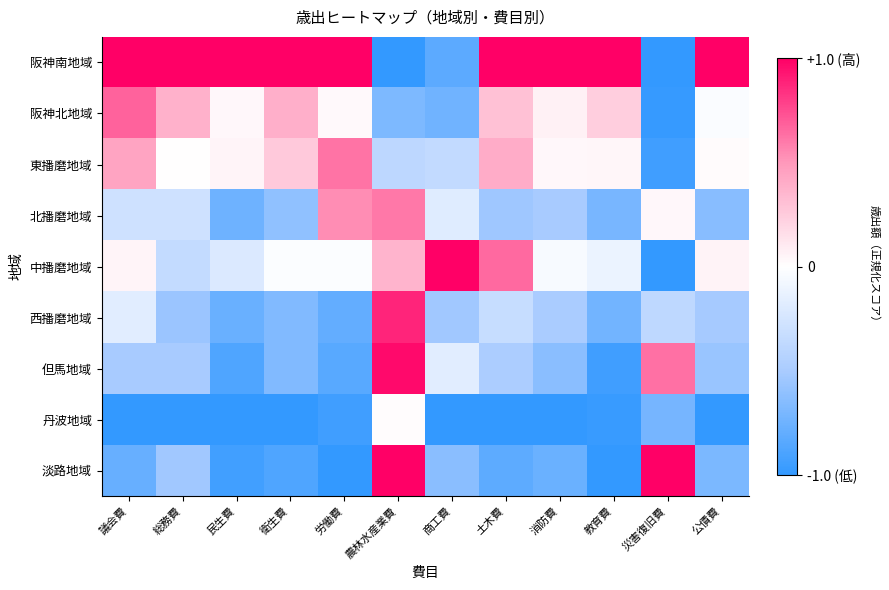

What is the difference between the highest and lowest values at 総務費?

2.0